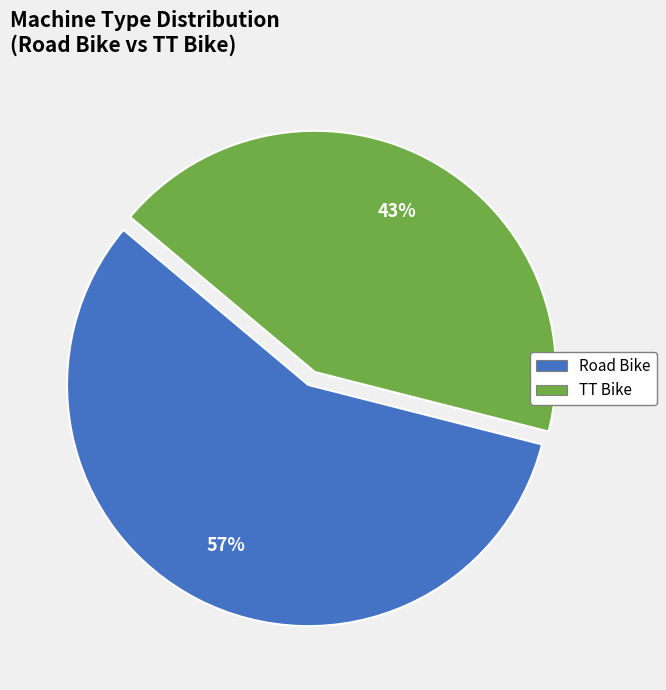

To the nearest percent, what percentage of the pie is TT Bike?

43%